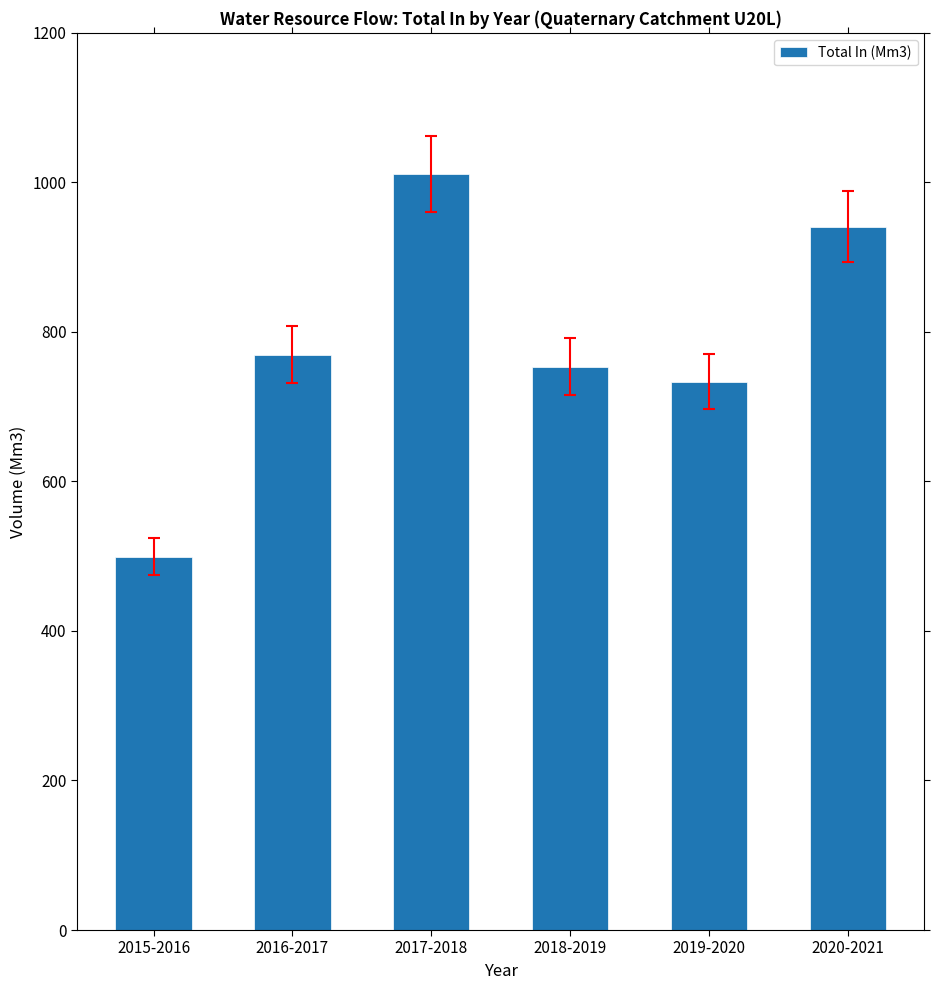

What is the average value?

784.6